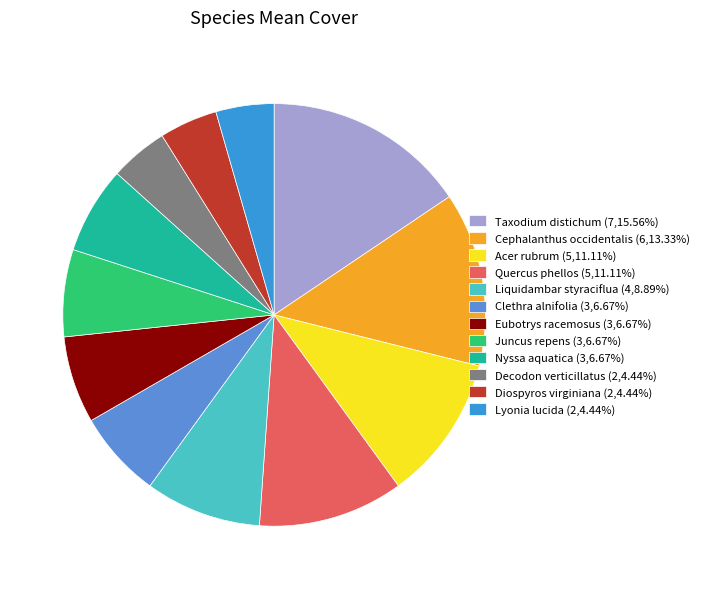

How many segments does this pie chart have?

12